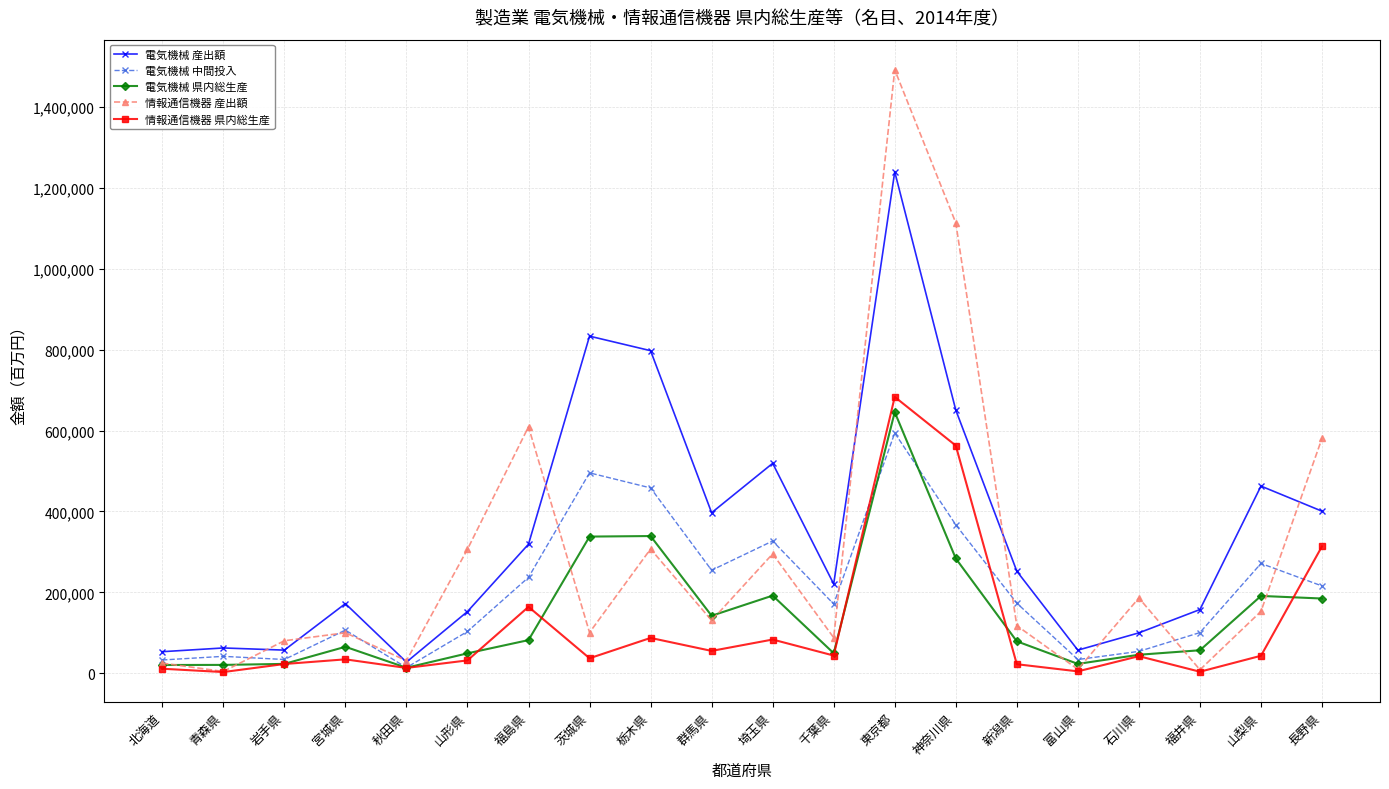

What are all the series names shown in the legend?

電気機械 産出額, 電気機械 中間投入, 電気機械 県内総生産, 情報通信機器 産出額, 情報通信機器 県内総生産